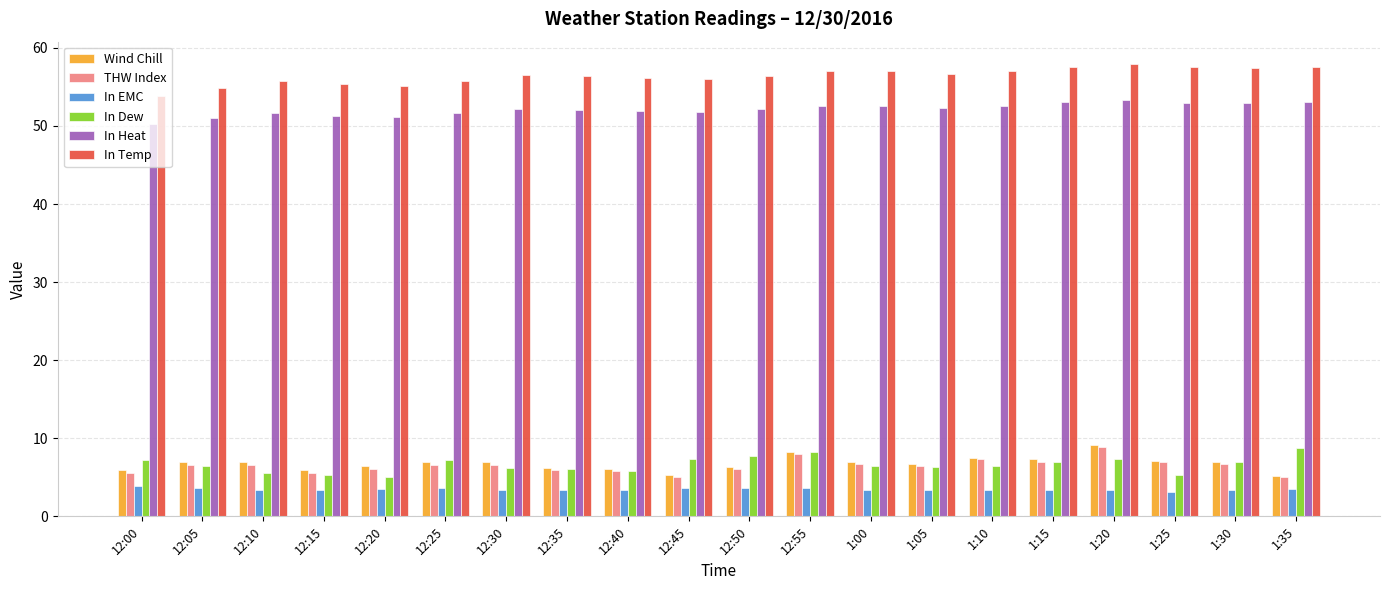

How many bars are there in each group?

6